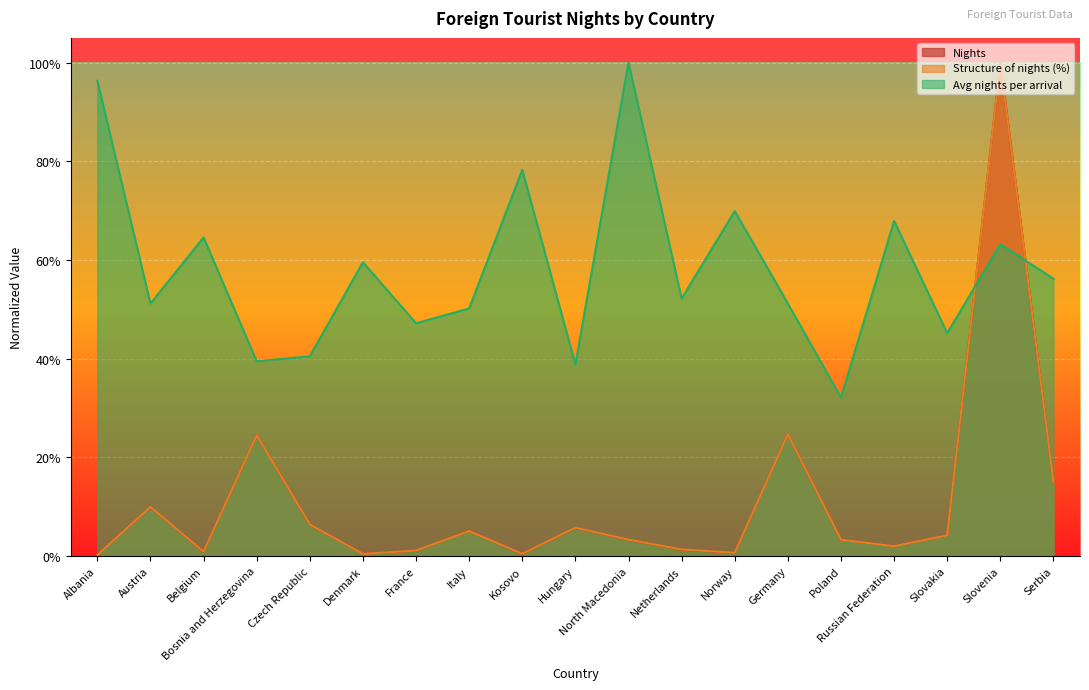

Reading right to left, transcribe all the data shown in this chart.

Nights: Serbia=0.2	Slovenia=1.0	Slovakia=0.0	Russian Federation=0.0	Poland=0.0	Germany=0.2	Norway=0.0	Netherlands=0.0	North Macedonia=0.0	Hungary=0.1	Kosovo=0.0	Italy=0.1	France=0.0	Denmark=0.0	Czech Republic=0.1	Bosnia and Herzegovina=0.2	Belgium=0.0	Austria=0.1	Albania=0.0
Structure of nights (%): Serbia=0.2	Slovenia=1.0	Slovakia=0.0	Russian Federation=0.0	Poland=0.0	Germany=0.2	Norway=0.0	Netherlands=0.0	North Macedonia=0.0	Hungary=0.1	Kosovo=0.0	Italy=0.1	France=0.0	Denmark=0.0	Czech Republic=0.1	Bosnia and Herzegovina=0.2	Belgium=0.0	Austria=0.1	Albania=0.0
Avg nights per arrival: Serbia=0.6	Slovenia=0.6	Slovakia=0.5	Russian Federation=0.7	Poland=0.3	Germany=0.5	Norway=0.7	Netherlands=0.5	North Macedonia=1.0	Hungary=0.4	Kosovo=0.8	Italy=0.5	France=0.5	Denmark=0.6	Czech Republic=0.4	Bosnia and Herzegovina=0.4	Belgium=0.6	Austria=0.5	Albania=1.0